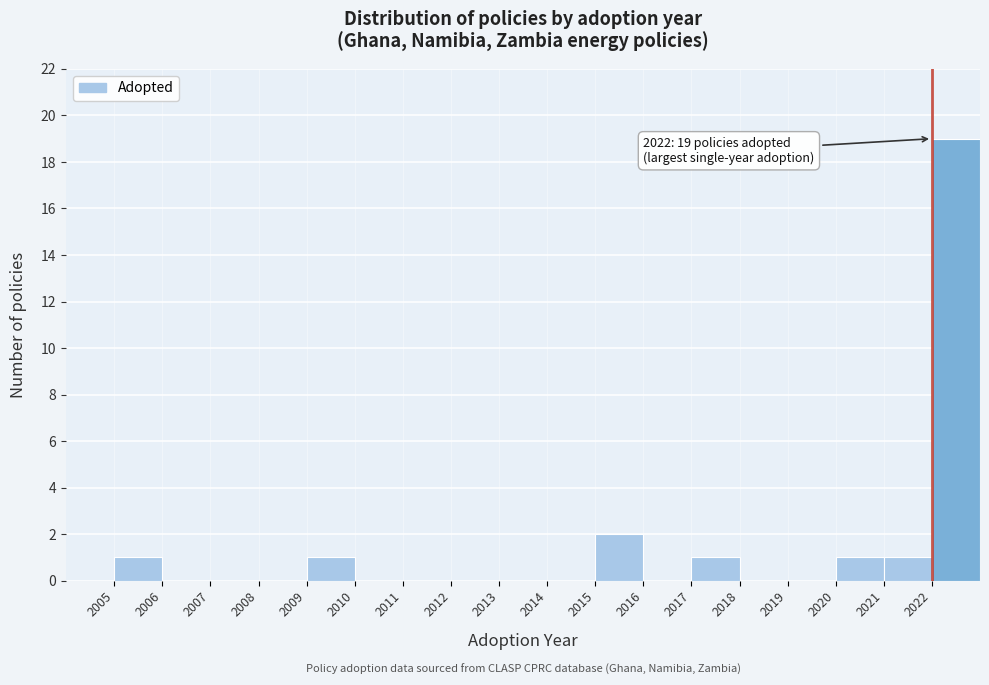

Over which range of the x-axis is the bar tallest?

2022 to 2023